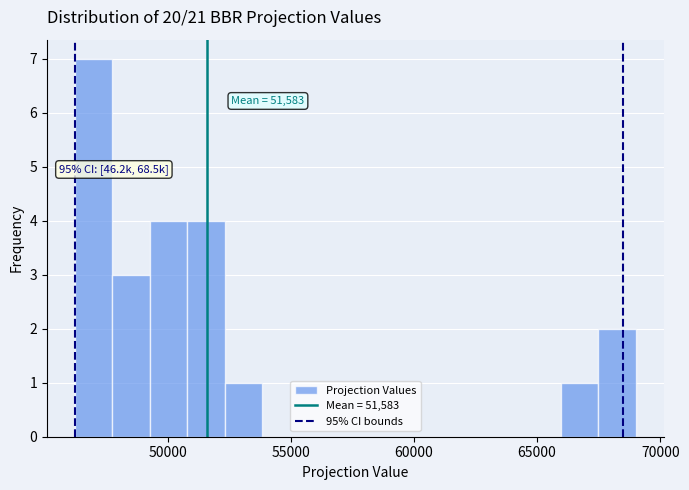

Read against the x-axis, roughly where is the centre of the tallest bar?

47000